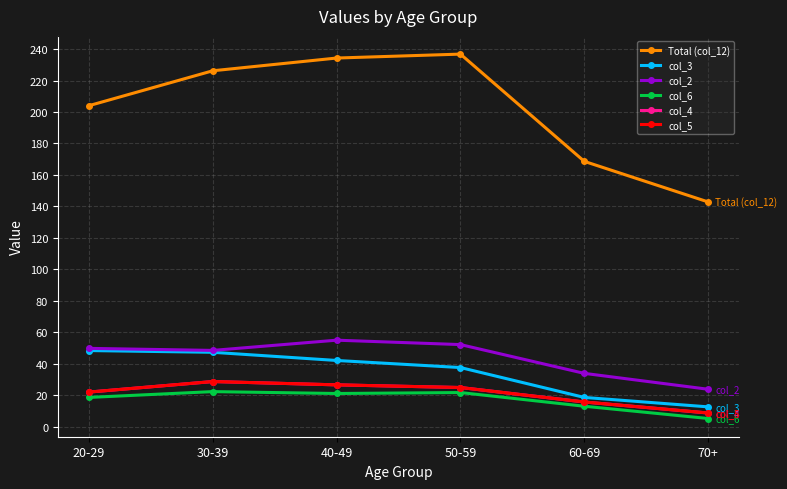

Does the chart have visible grid lines?

Yes